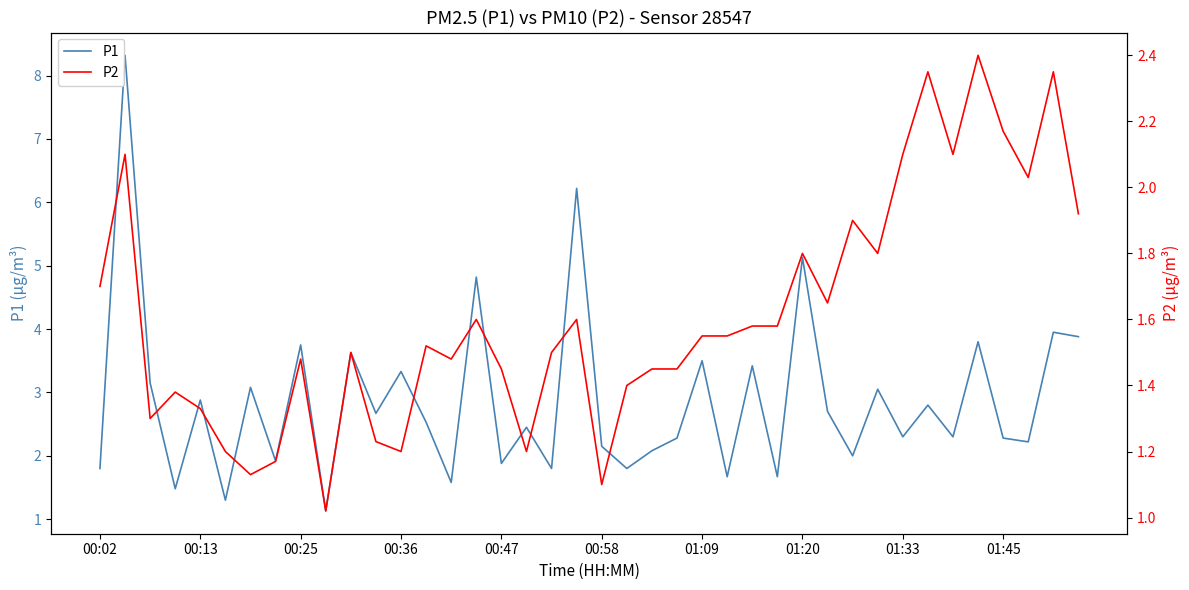

Reading left to right, what are all the values shown in this chart?

P1: 1.8	8.3	3.1	1.5	2.9	1.3	3.1	1.9	3.8	1.1	3.6	2.7	3.3	2.5	1.6	4.8	1.9	2.5	1.8	6.2	2.1	1.8	2.1	2.3	3.5	1.7	3.4	1.7	5.1	2.7	2.0	3.0	2.3	2.8	2.3	3.8	2.3	2.2	4.0	3.9
P2: 1.7	2.1	1.3	1.4	1.3	1.2	1.1	1.2	1.5	1.0	1.5	1.2	1.2	1.5	1.5	1.6	1.4	1.2	1.5	1.6	1.1	1.4	1.4	1.4	1.6	1.6	1.6	1.6	1.8	1.6	1.9	1.8	2.1	2.4	2.1	2.4	2.2	2.0	2.4	1.9